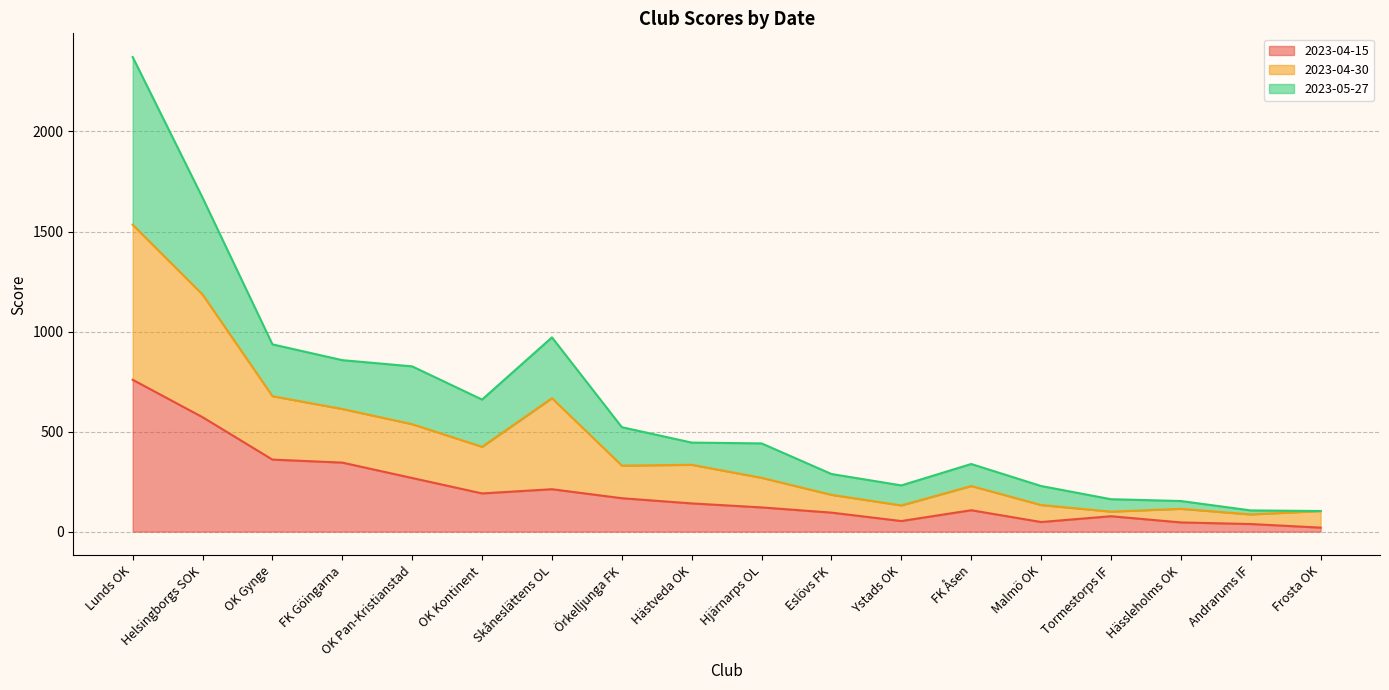

The value of 2023-04-15 at Hjärnarps OL is 121. True or false?

True